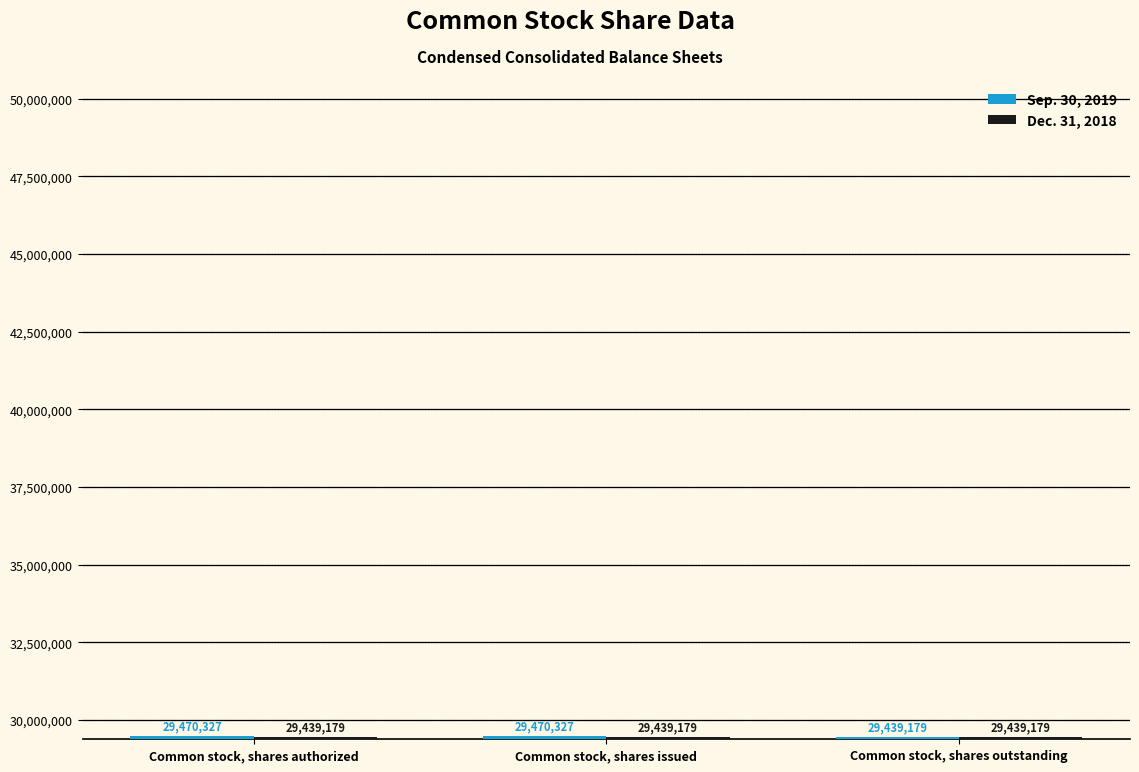

At Common stock, shares authorized, list the series in order from largest to smallest.

Sep. 30, 2019, Dec. 31, 2018